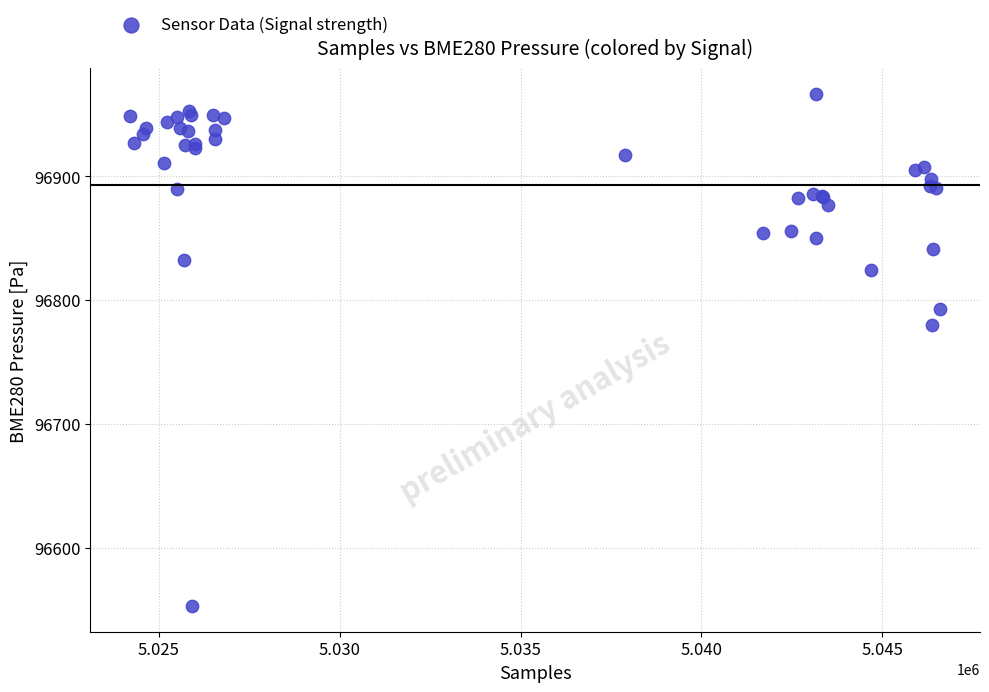

What Y value in the scatter plot is closest to 96759?

96779.6